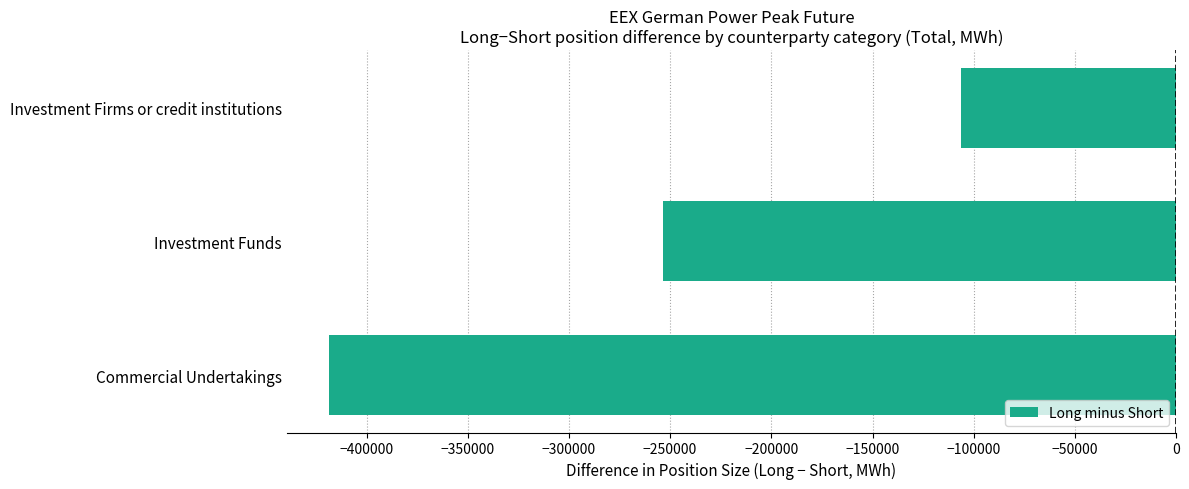

What is the average value?

-259436